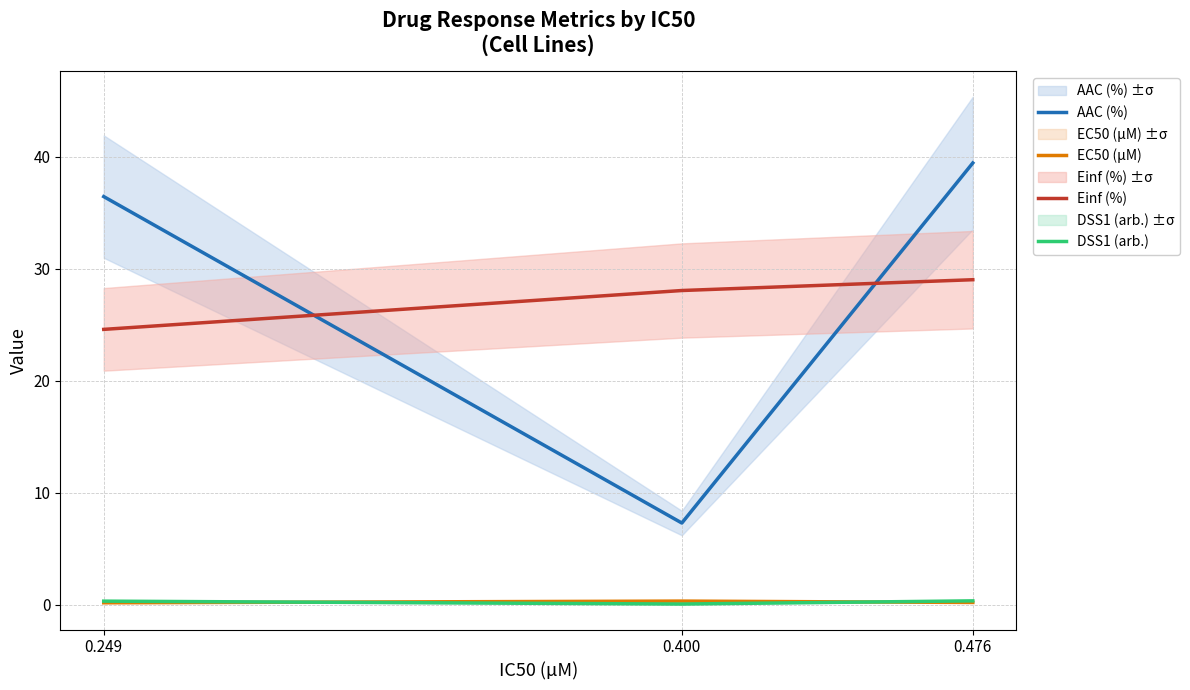

What is the difference between the maximum and minimum values in the Einf (%) series?

4.4